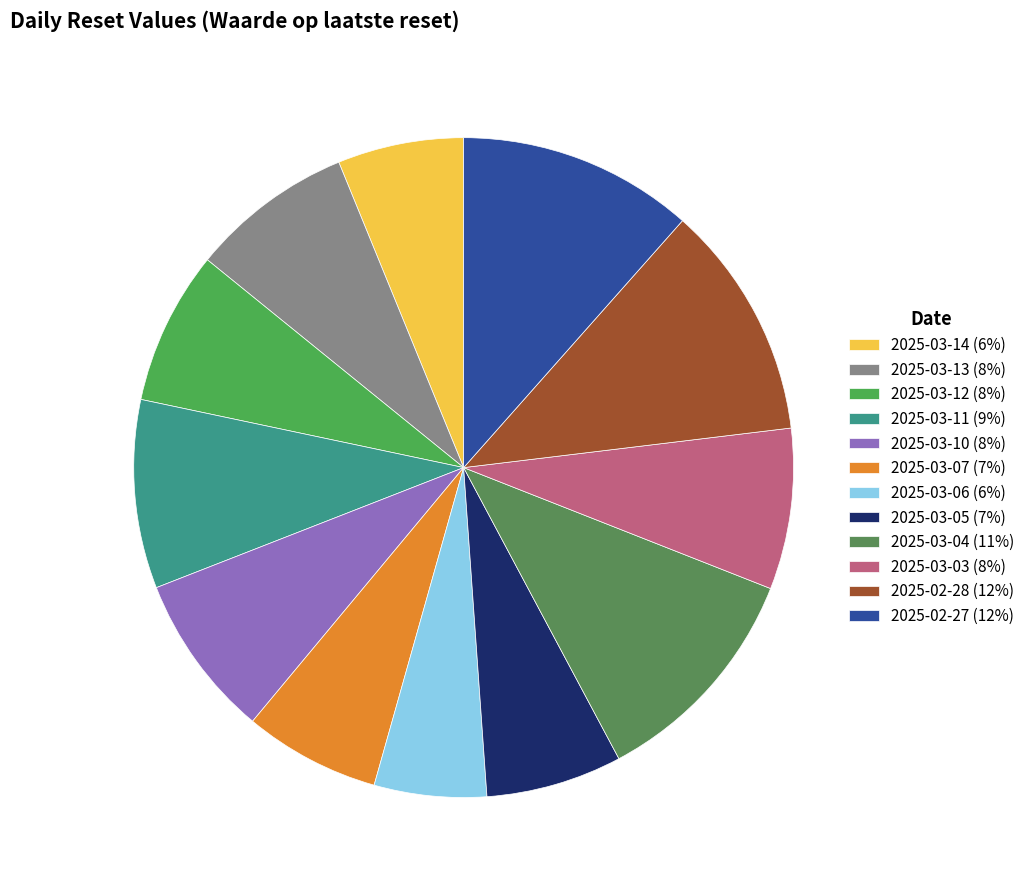

Which category has the smallest portion of the pie?

2025-03-06